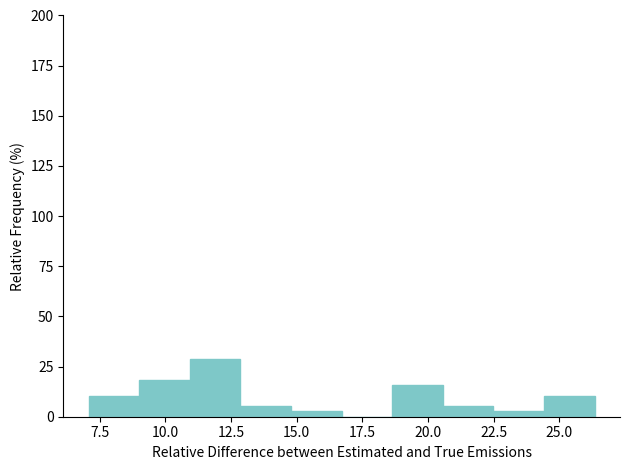

Read against the x-axis, roughly where is the centre of the tallest bar?

12.0